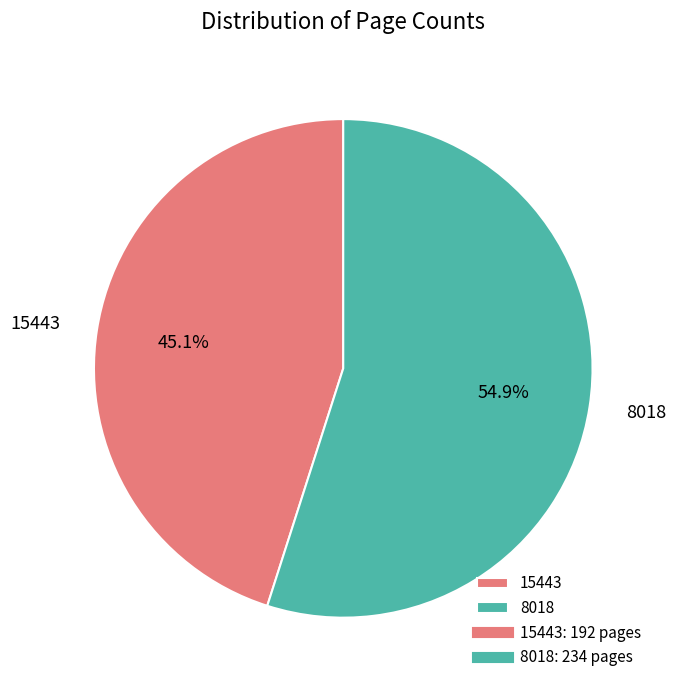

Does 8018 account for over 50% of the chart?

Yes